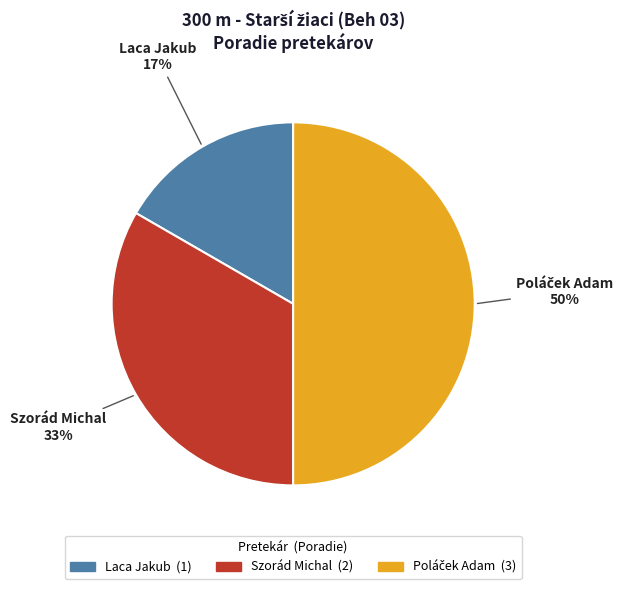

Which slice is the smallest?

Laca Jakub